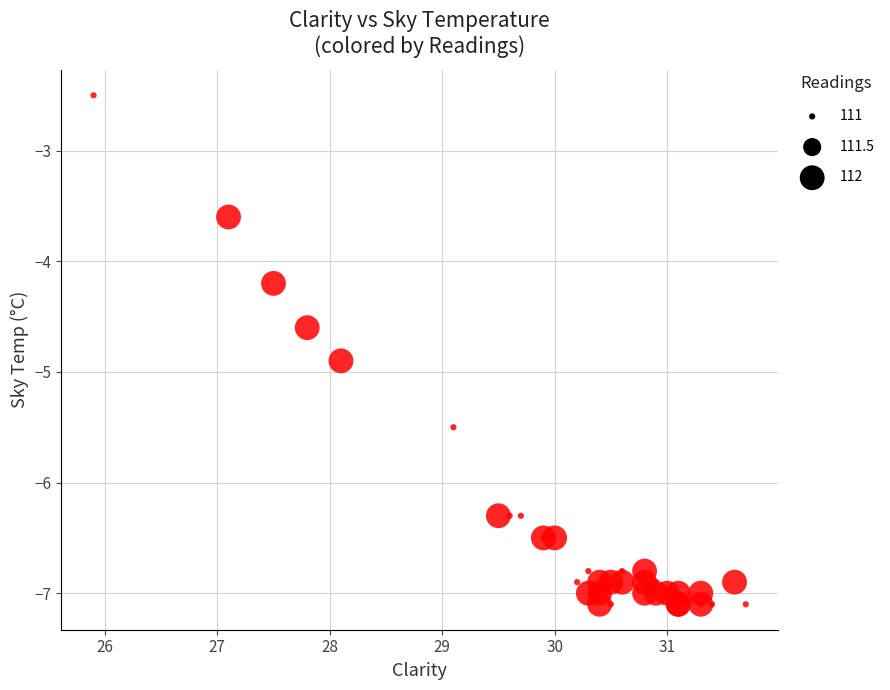

What Y value in the scatter plot is closest to -4?

-4.2